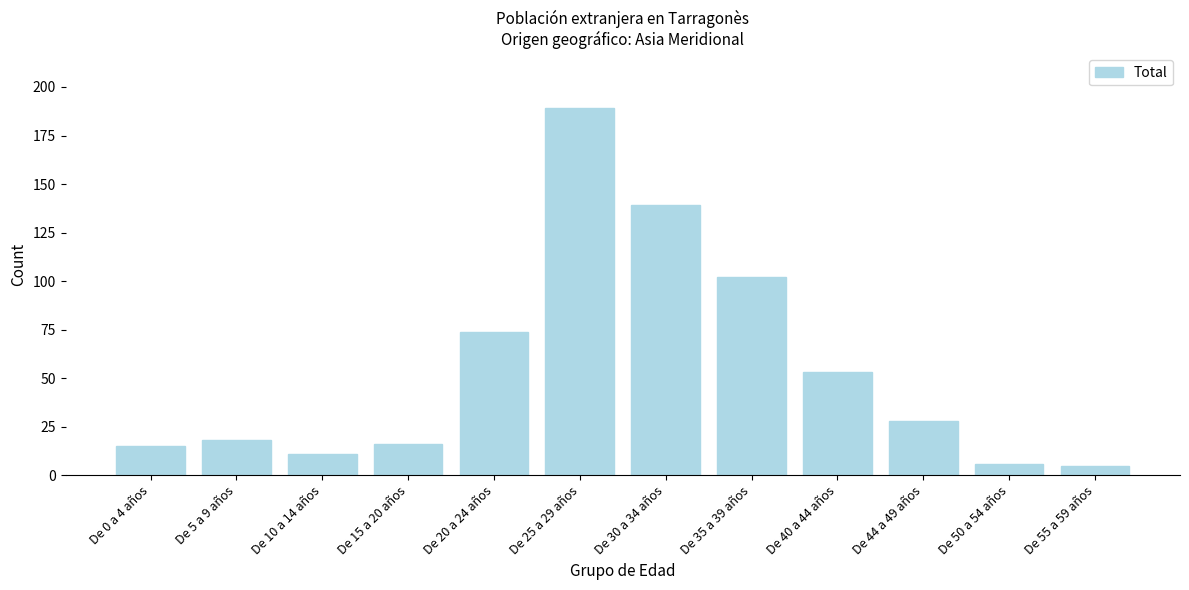

Reading left to right, transcribe all the data shown in this chart.

15	18	11	16	74	189	139	102	53	28	6	5